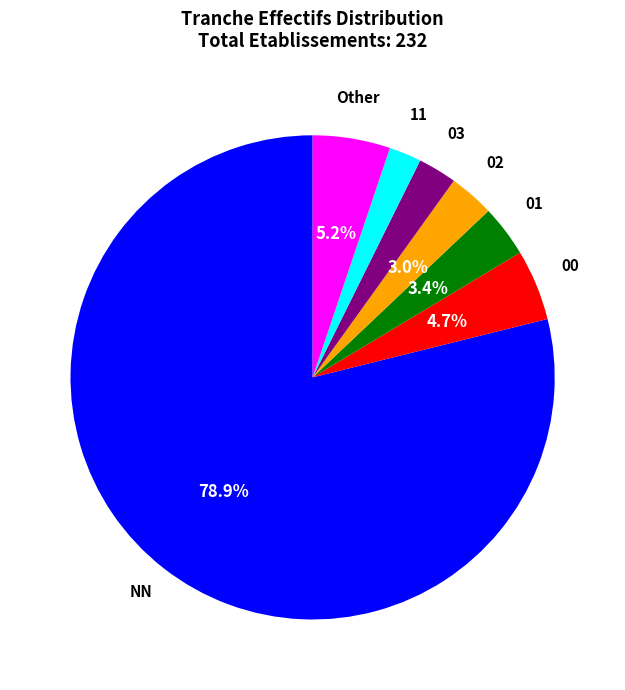

How many slices are in this pie chart?

7